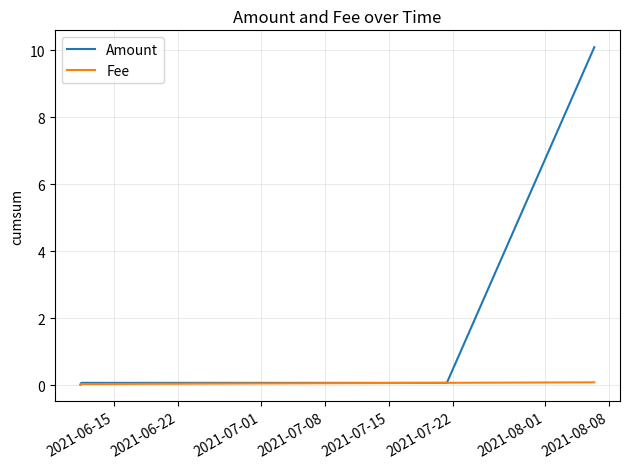

Rank the series by their maximum value, from highest to lowest.

Amount, Fee